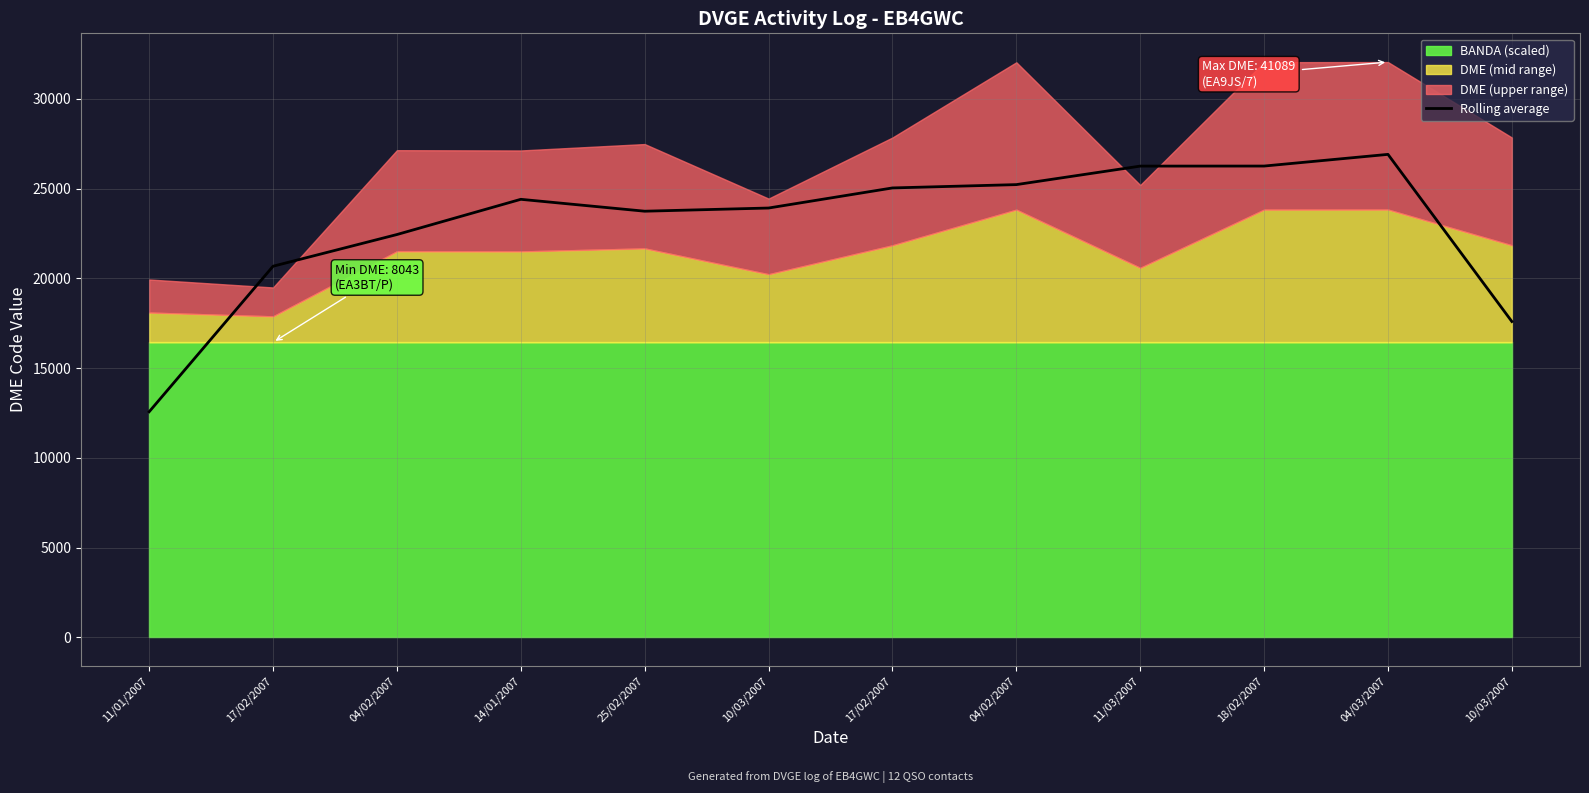

Reading right to left, what are all the values shown in this chart?

10/03/2007=17594.8	04/03/2007=26907.2	18/02/2007=26256.5	11/03/2007=26253.6	04/02/2007=25222.6	17/02/2007=25037.2	10/03/2007=23918.2	25/02/2007=23740.9	14/01/2007=24403.6	04/02/2007=22441.1	17/02/2007=20675.6	11/01/2007=12567.7